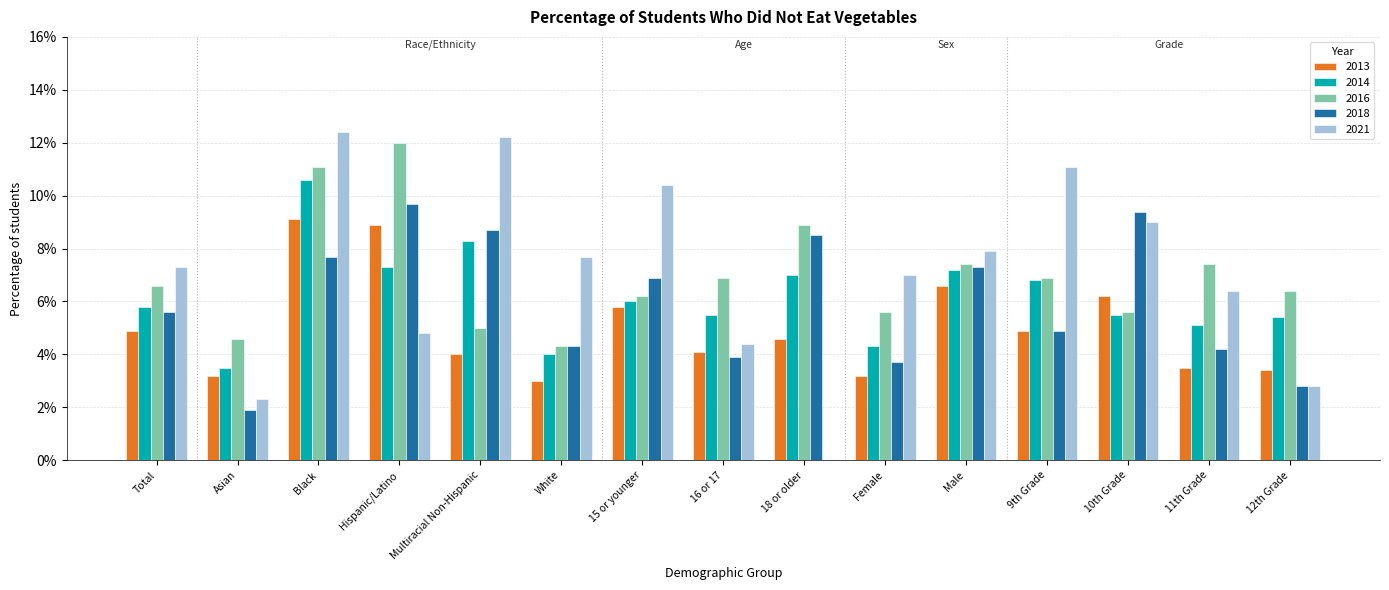

Is it true that 2018 equals 0.2 at Multiracial Non-Hispanic?

False